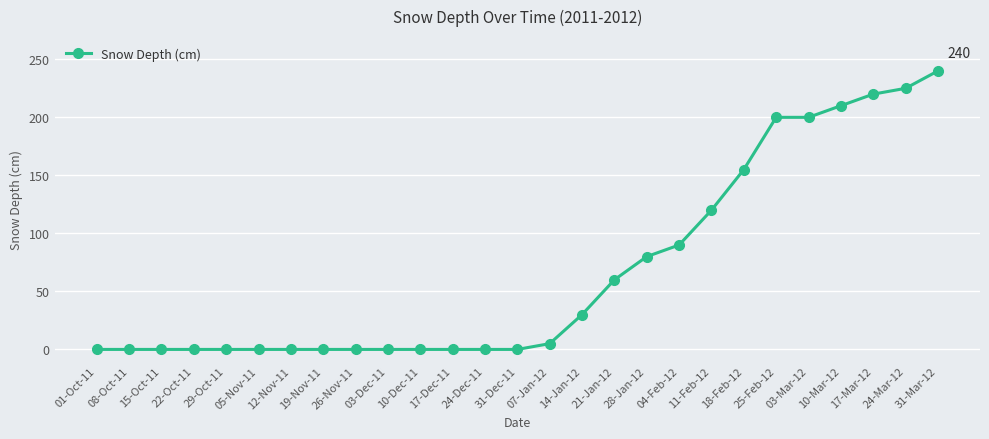

Reading right to left, extract all data points from this chart.

240	225	220	210	200	200	155	120	90	80	60	30	5	0	0	0	0	0	0	0	0	0	0	0	0	0	0